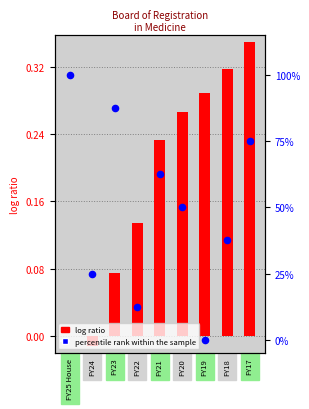

What are all the series names shown in the legend?

log ratio, percentile rank within the sample